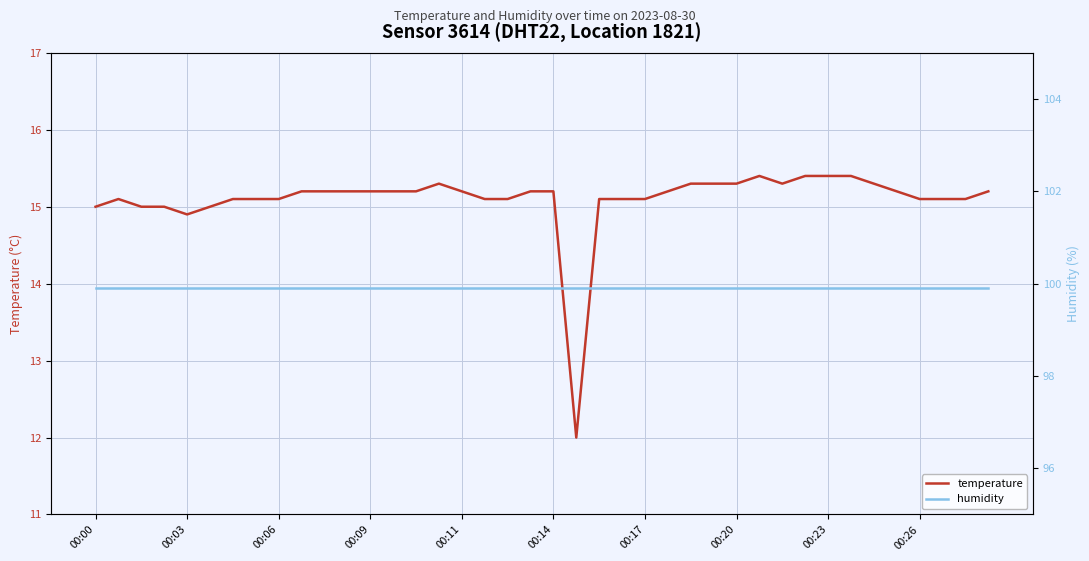

The value of temperature at 00:03 is 14.9. True or false?

True